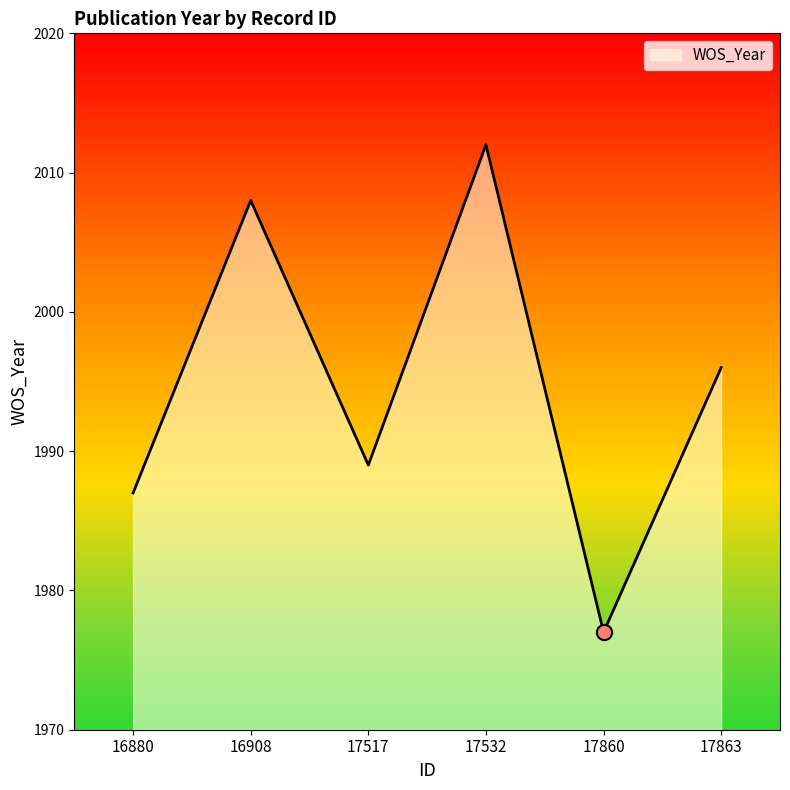

What is the change in value from 17517 to 17860?

-12